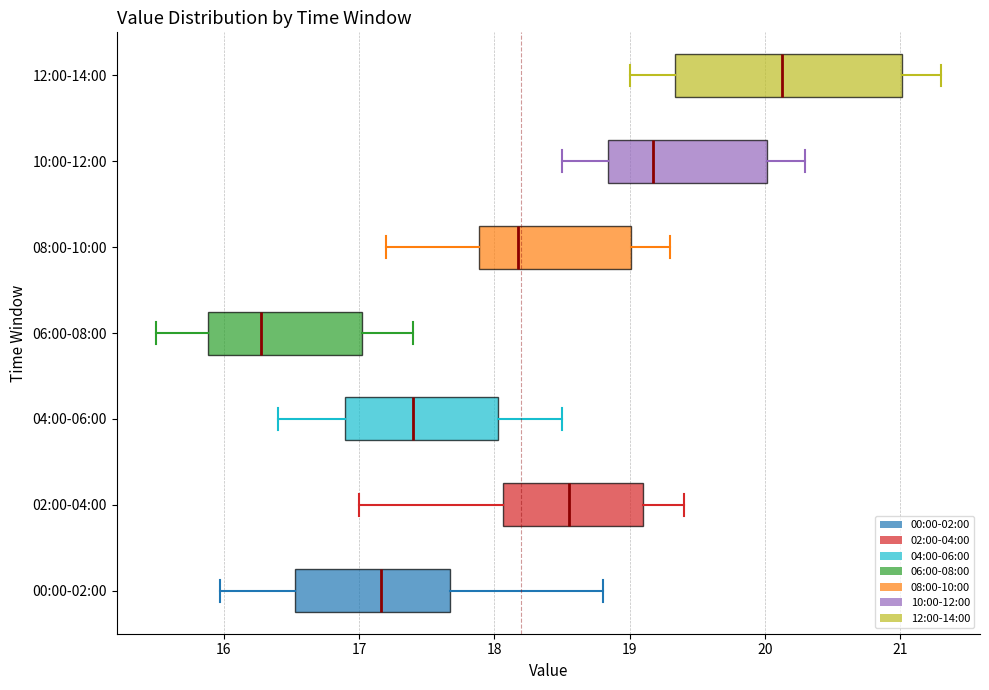

Which box is the widest, from its left edge to its right edge?

12:00-14:00